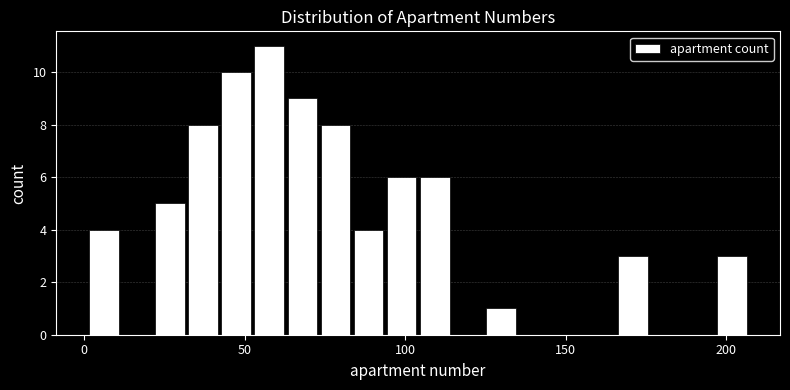

Read against the x-axis, roughly where is the centre of the tallest bar?

60